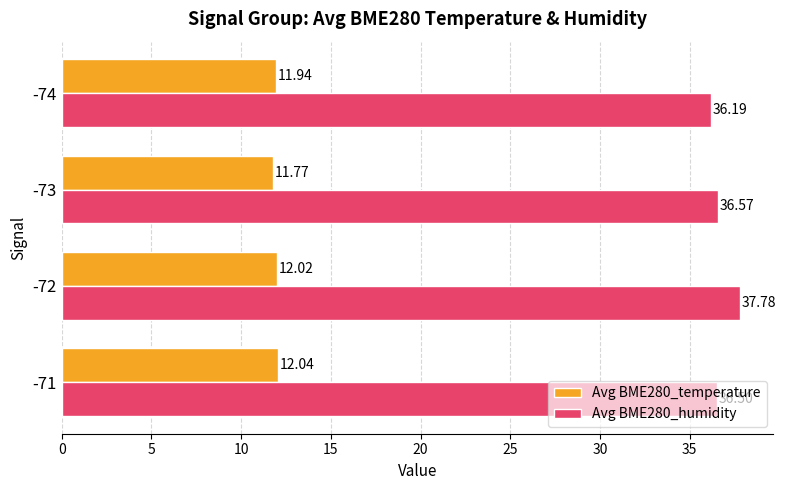

At how many categories does at least one series exceed 33?

4